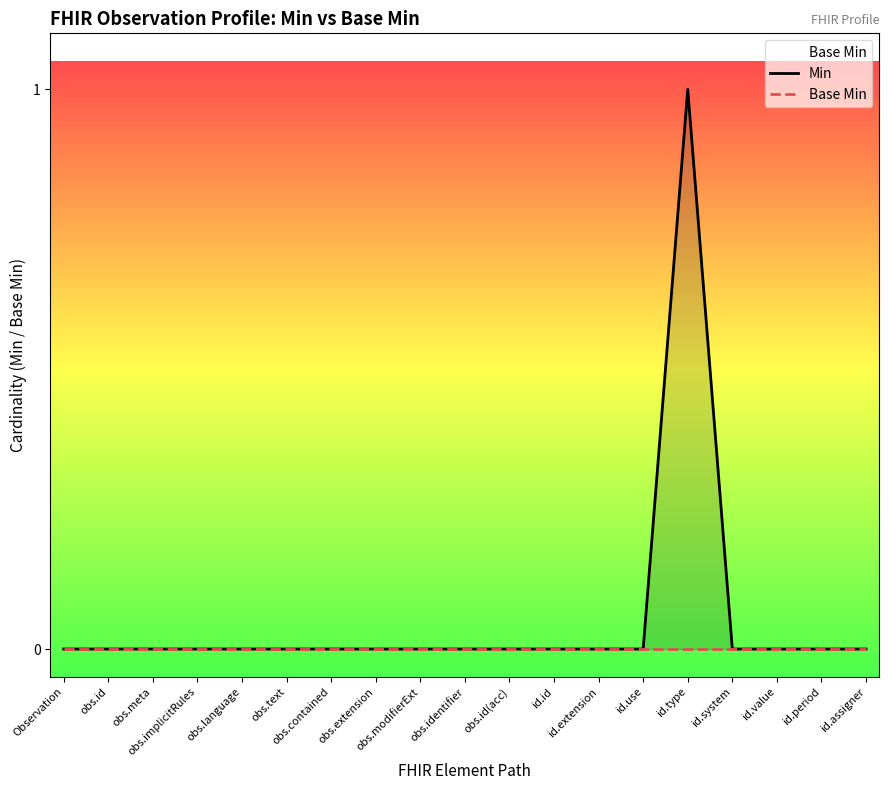

True or false: Base Min has a value of 0 at id.period.

True